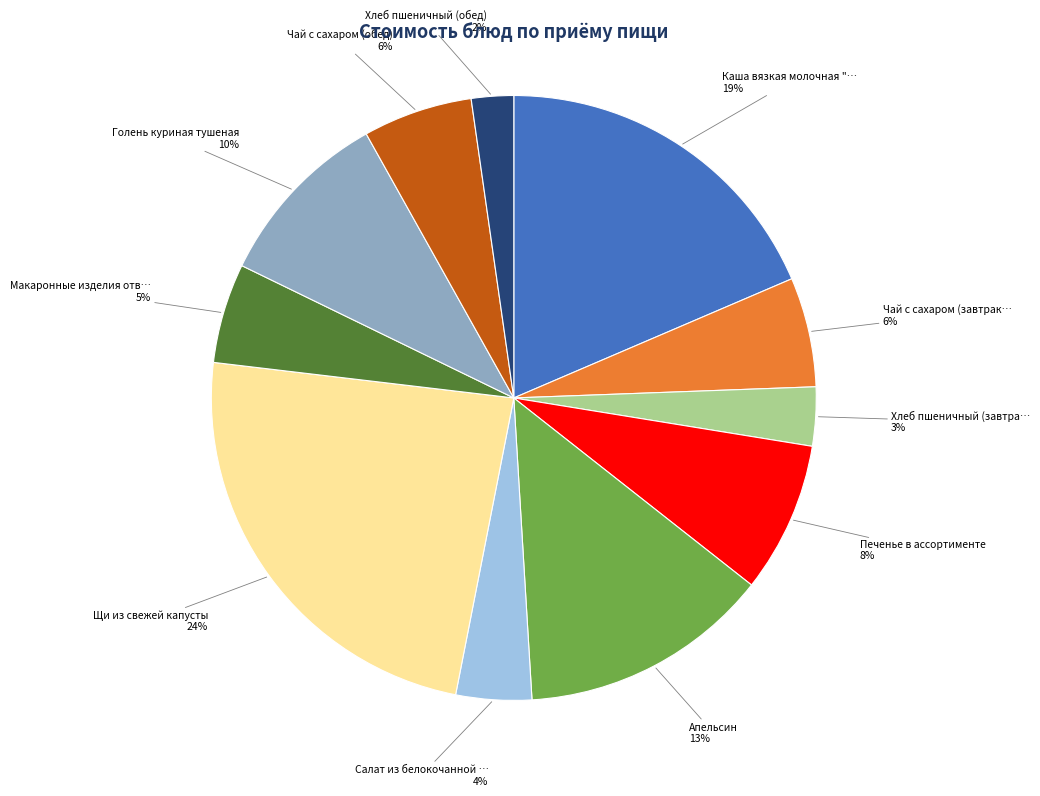

To the nearest percent, what is the difference between the largest and smallest slice percentages?

22%